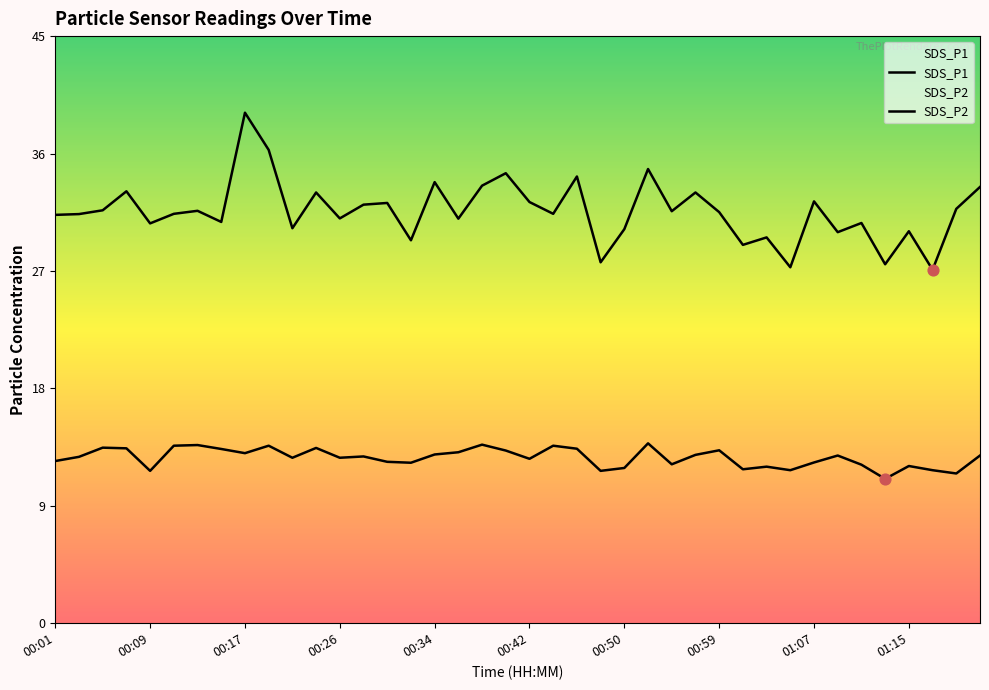

Which series has the widest spread of Y values?

SDS_P1